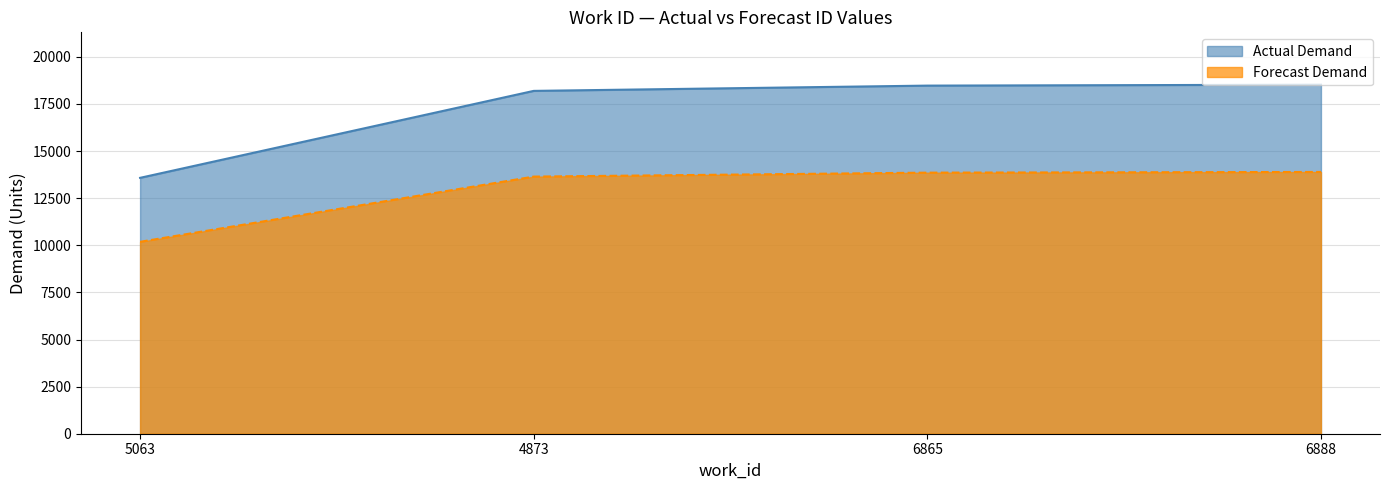

Which category has the highest value across all series?

6888